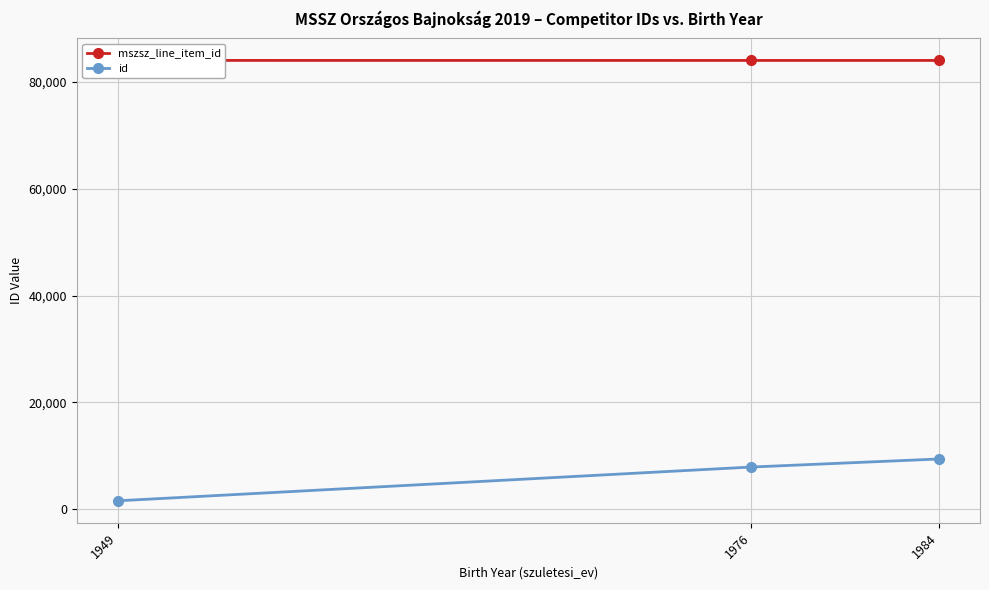

What are all the series names shown in the legend?

mszsz_line_item_id, id